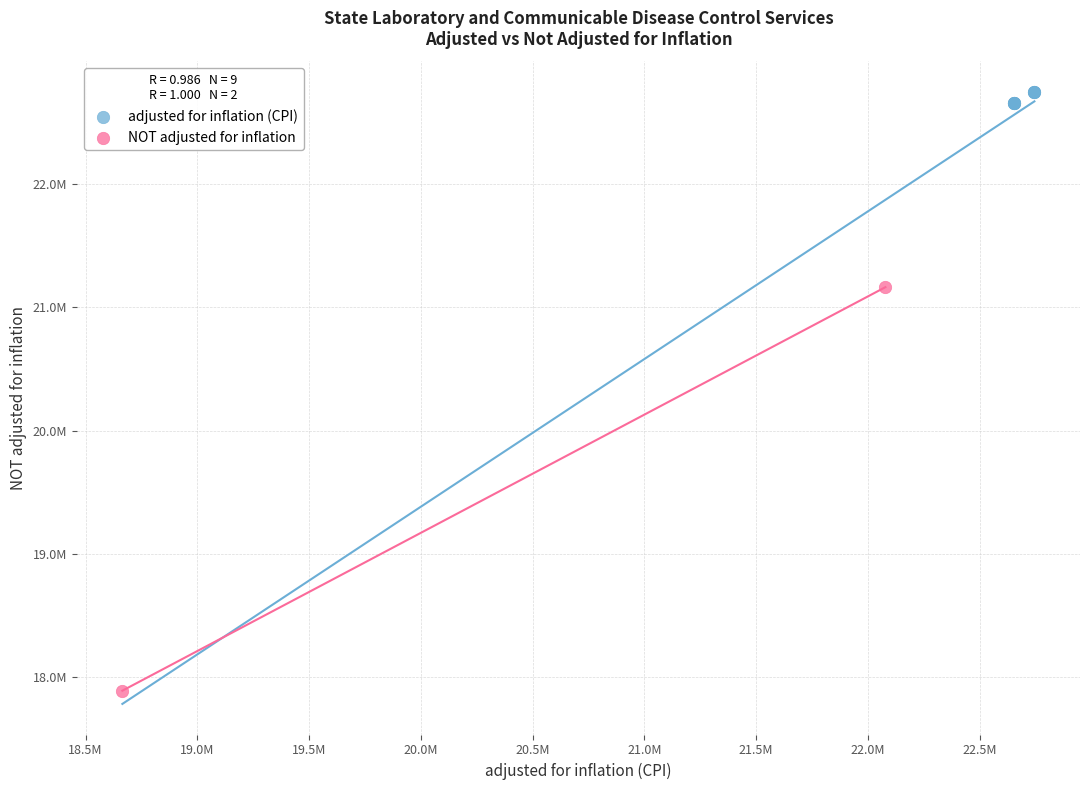

Which series reaches the minimum Y coordinate?

NOT adjusted for inflation